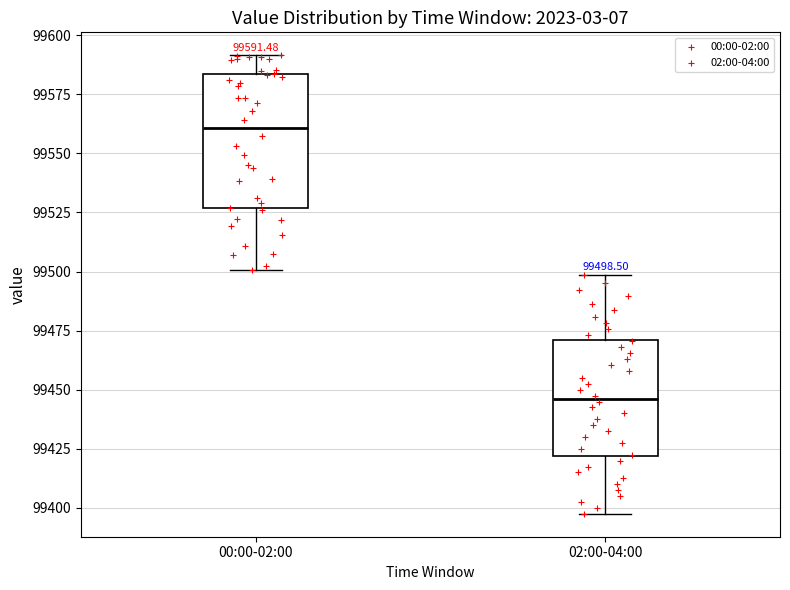

Which box's median line is the lowest?

02:00-04:00